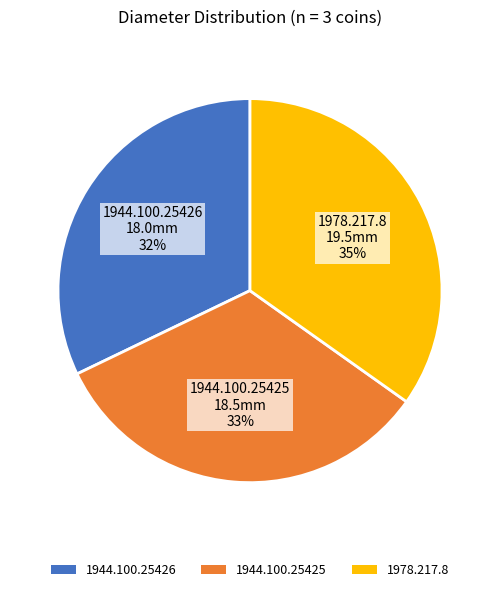

Rank the categories by value from lowest to highest.

1944.100.25426, 1944.100.25425, 1978.217.8